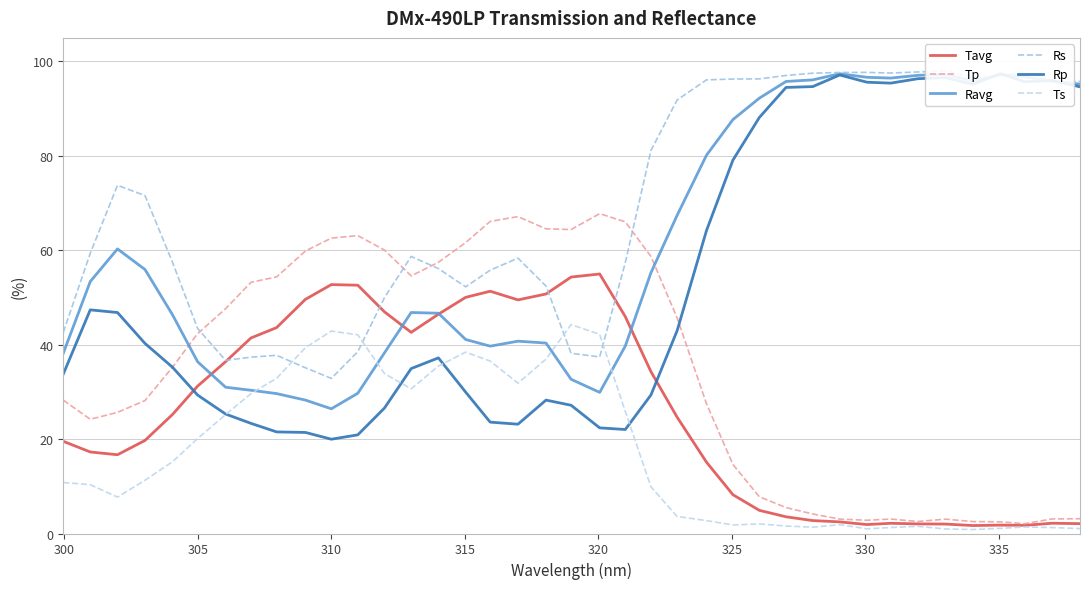

Reading left to right, extract all data points from this chart.

Tavg: 19.5	17.3	16.7	19.7	25.2	31.2	36.4	41.4	43.6	49.6	52.7	52.6	47.0	42.6	46.5	50.0	51.3	49.5	50.7	54.3	55.0	45.9	34.3	24.6	15.1	8.2	4.9	3.5	2.7	2.5	1.9	2.2	2.0	2.0	1.7	1.8	1.7	2.2	2.1
Tp: 28.3	24.2	25.7	28.2	35.2	42.3	47.6	53.2	54.4	59.9	62.6	63.1	60.0	54.6	57.5	61.6	66.1	67.1	64.5	64.4	67.8	66.0	58.7	45.7	27.5	14.6	7.8	5.5	4.1	3.0	2.8	3.1	2.5	3.0	2.5	2.5	2.1	3.1	3.1
Ravg: 38.2	53.4	60.3	55.9	46.4	36.4	31.0	30.3	29.6	28.3	26.4	29.7	38.3	46.8	46.7	41.1	39.7	40.7	40.3	32.7	29.9	39.7	55.2	67.4	80.1	87.7	92.2	95.8	96.1	97.4	96.7	96.5	97.1	97.3	95.9	97.2	96.7	95.8	95.2
Rs: 42.6	59.4	73.8	71.6	57.5	43.5	36.7	37.4	37.8	35.1	32.9	38.5	50.0	58.7	56.1	52.3	55.8	58.3	52.4	38.2	37.4	57.4	81.1	91.9	96.1	96.3	96.3	97.0	97.5	97.7	97.7	97.6	97.8	98.0	96.6	97.0	97.8	95.7	95.8
Rp: 33.8	47.4	46.8	40.3	35.2	29.3	25.3	23.3	21.5	21.4	20.0	20.9	26.6	34.9	37.2	30.0	23.6	23.2	28.3	27.2	22.4	22.0	29.3	43.0	64.2	79.1	88.1	94.5	94.7	97.1	95.6	95.4	96.4	96.6	95.2	97.4	95.7	96.0	94.6
Ts: 10.8	10.3	7.7	11.3	15.2	20.1	25.2	29.6	32.9	39.4	42.9	42.1	33.9	30.7	35.5	38.4	36.5	31.9	36.9	44.3	42.2	25.9	9.9	3.6	2.7	1.8	2.0	1.6	1.3	1.9	1.0	1.3	1.5	1.0	0.8	1.1	1.4	1.3	1.0